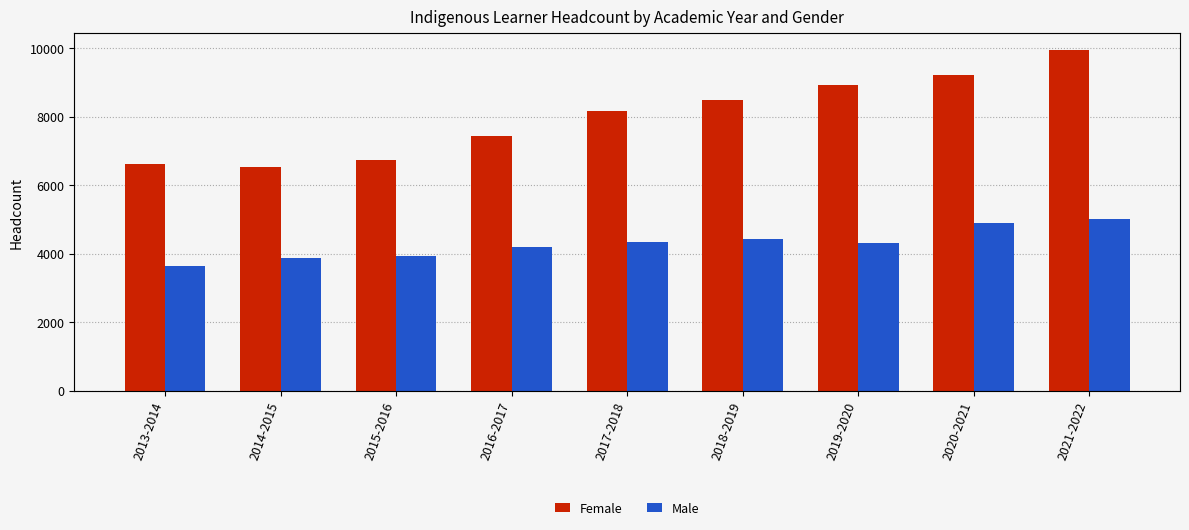

At which label is Female closest to 8236?

2017-2018